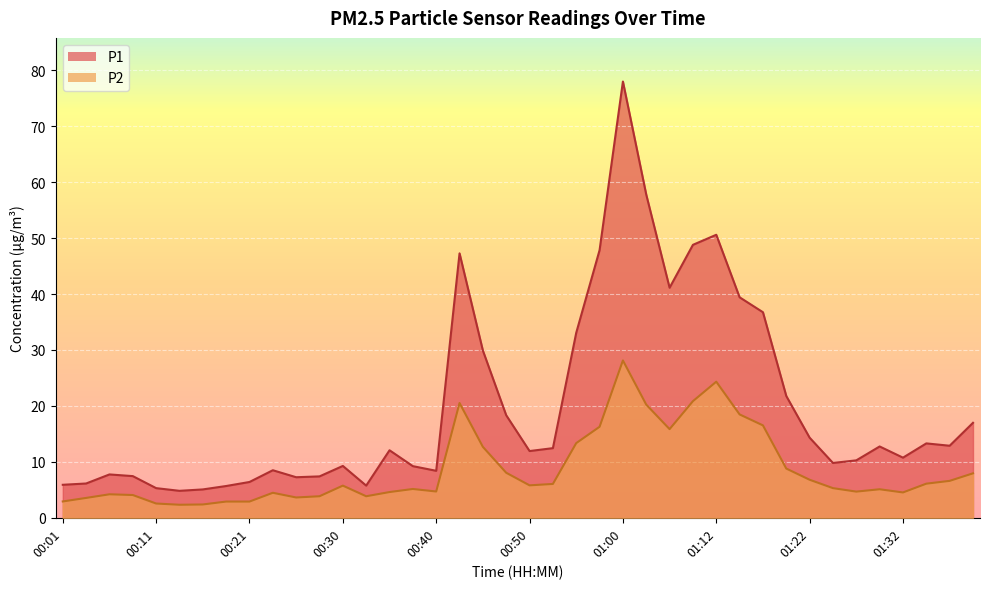

The P1 series shows 5.1 at 00:30. True or false?

False